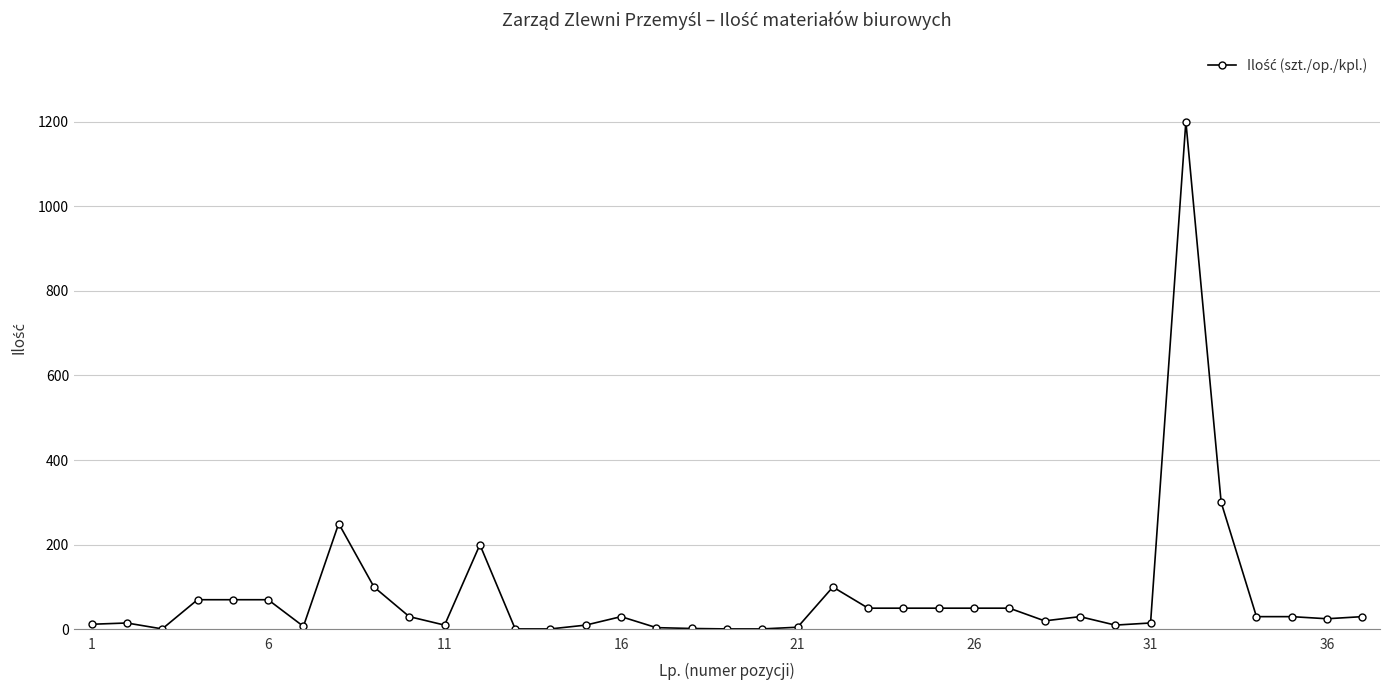

What is the maximum value shown in the chart?

1200